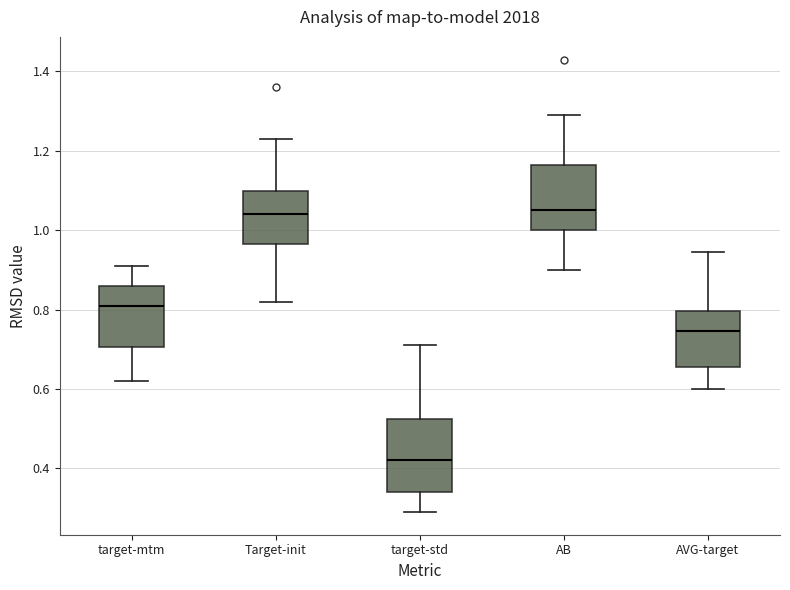

Where does the lower whisker of the box for target-std end on the y-axis? The values are not printed on the chart, so give them approximately, as read against the axis.

0.30